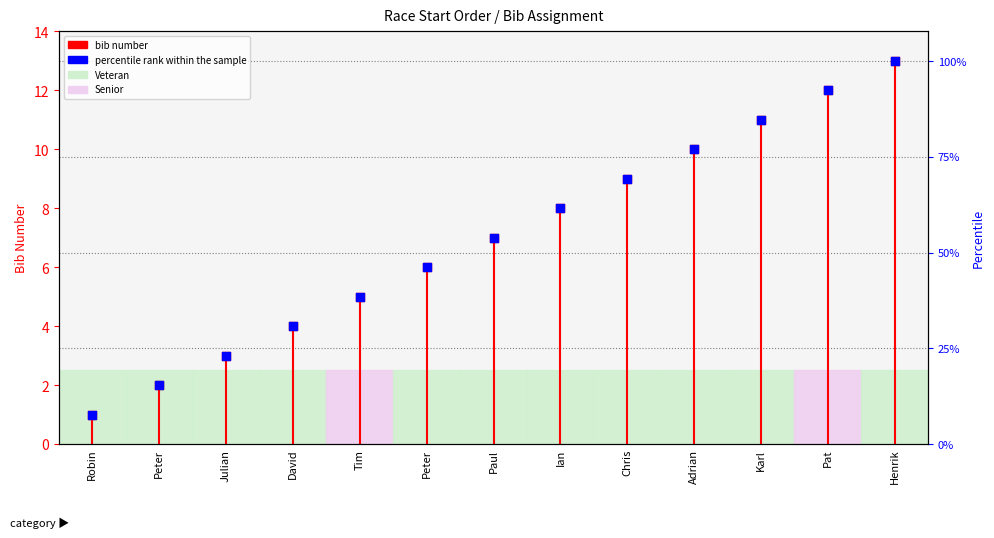

Which series reaches the minimum Y coordinate?

bib number